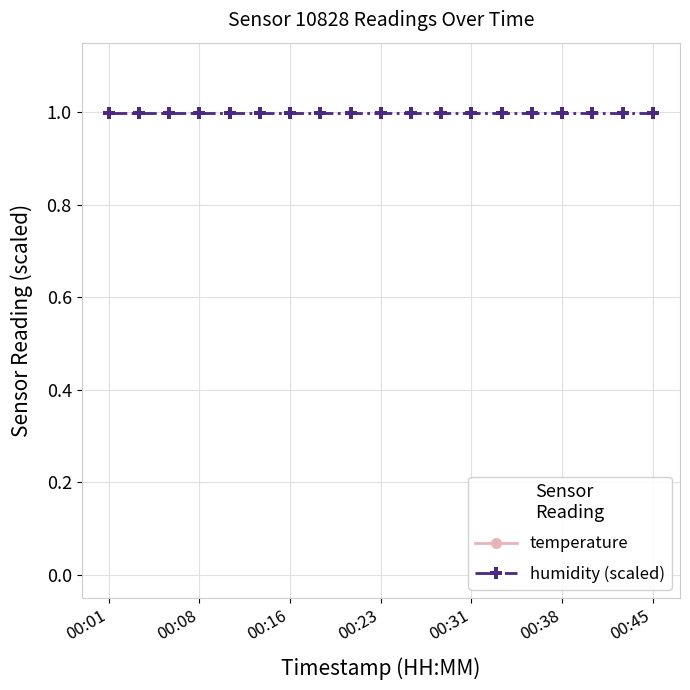

At which label is humidity (scaled) closest to 0?

00:01